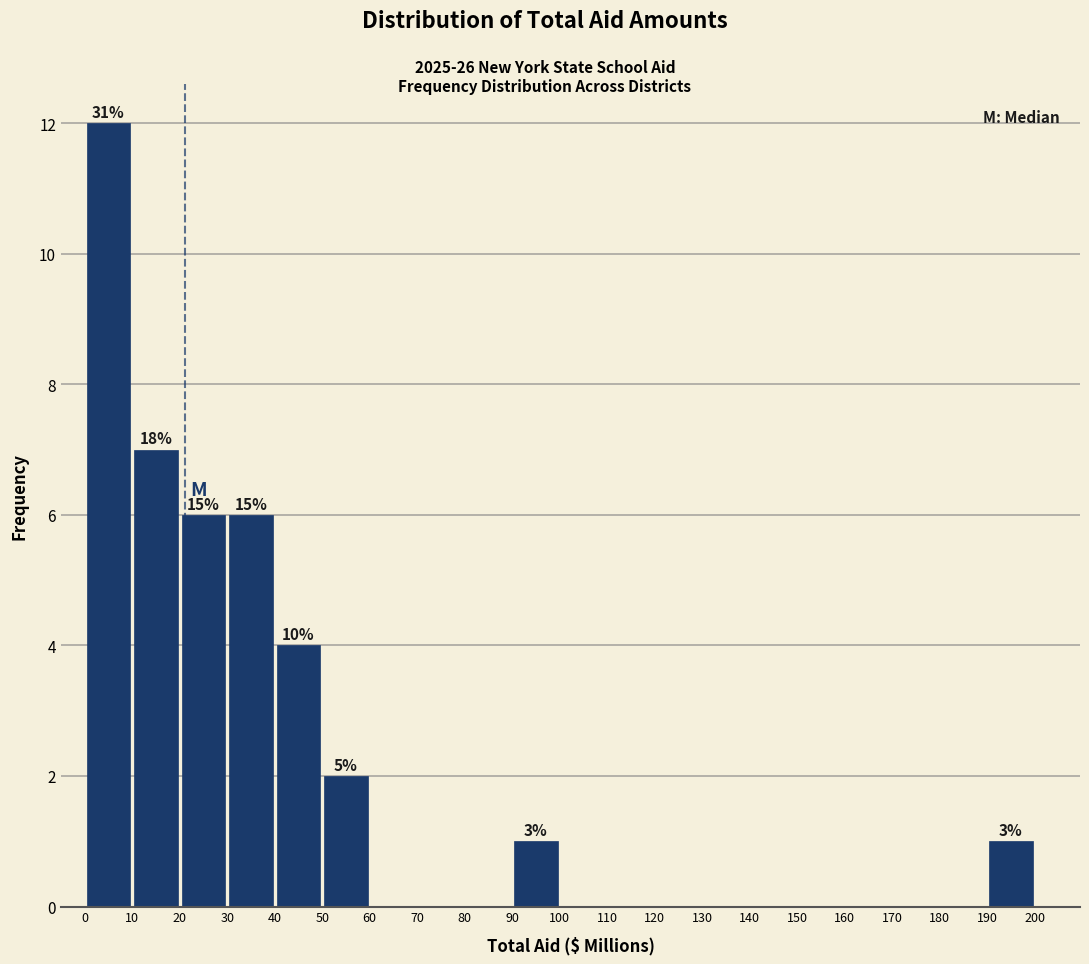

Over which range of the x-axis is the bar tallest?

0 to 10